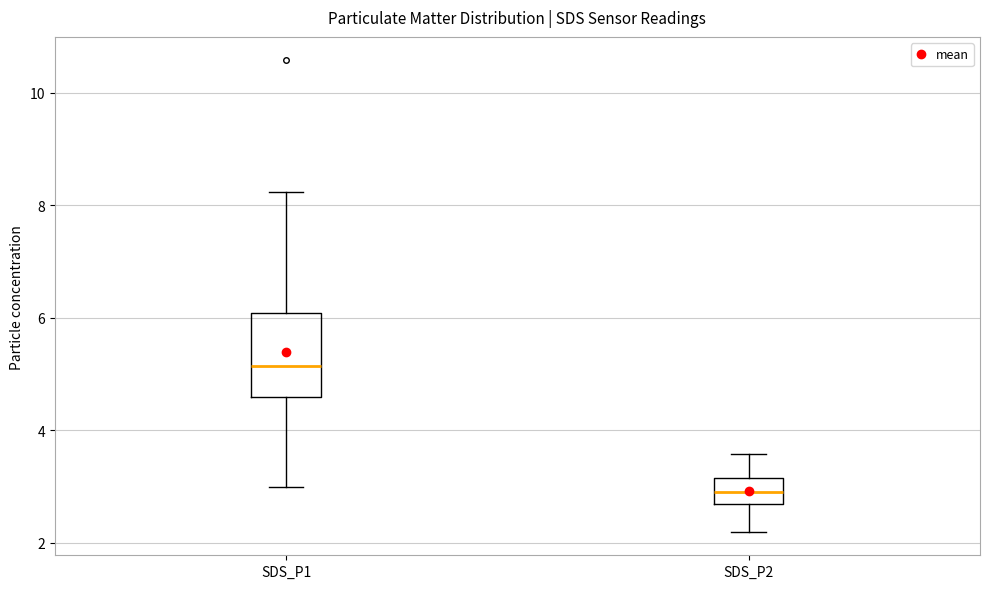

Where is the upper edge of the box for SDS_P1 on the y-axis? The values are not printed on the chart, so give them approximately, as read against the axis.

6.0